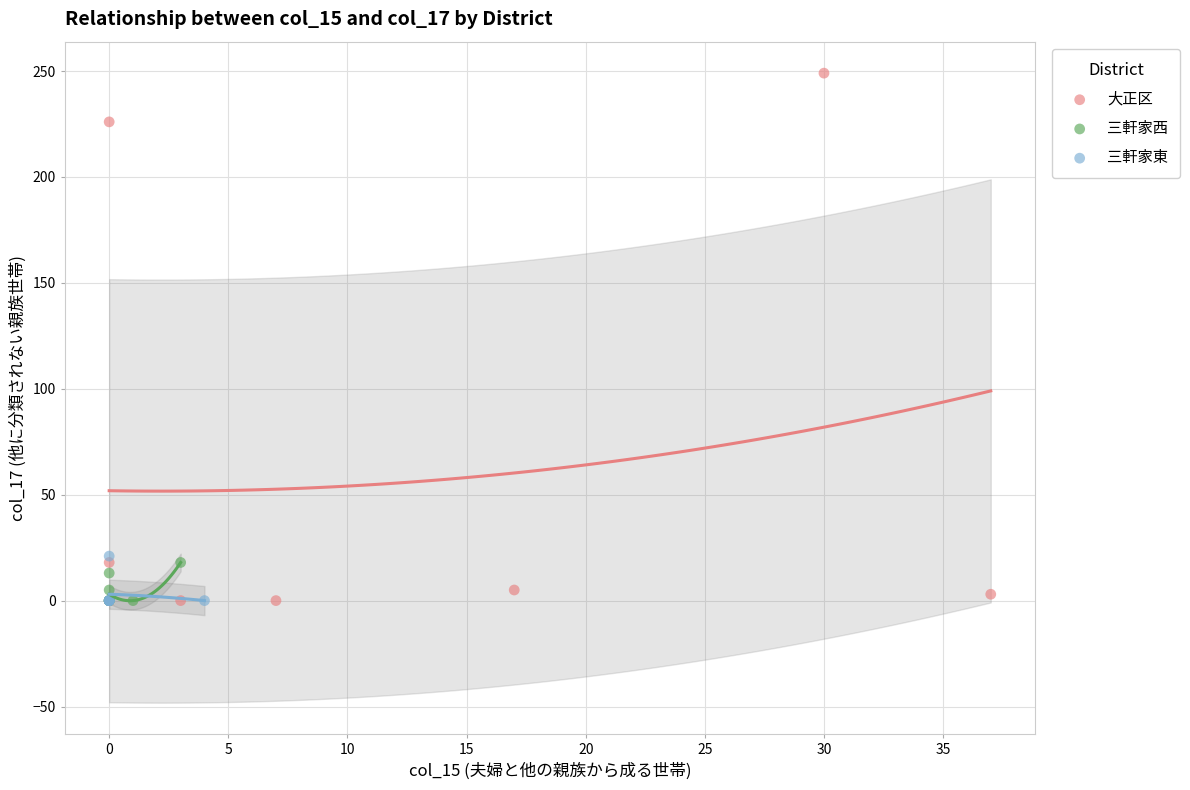

What are all the series names shown in the legend?

大正区, 三軒家西, 三軒家東